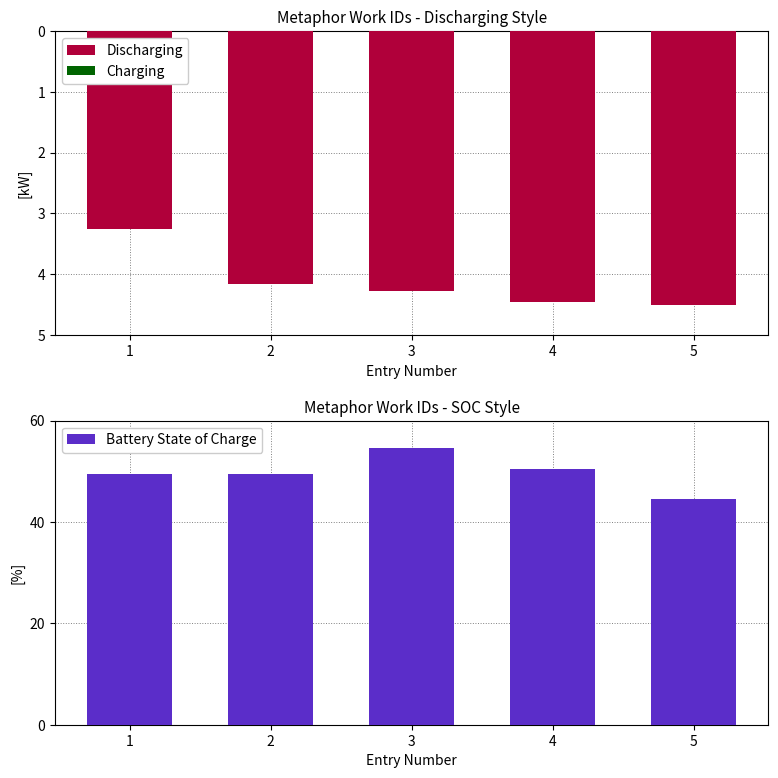

Between 5 and 2, which is larger?

2